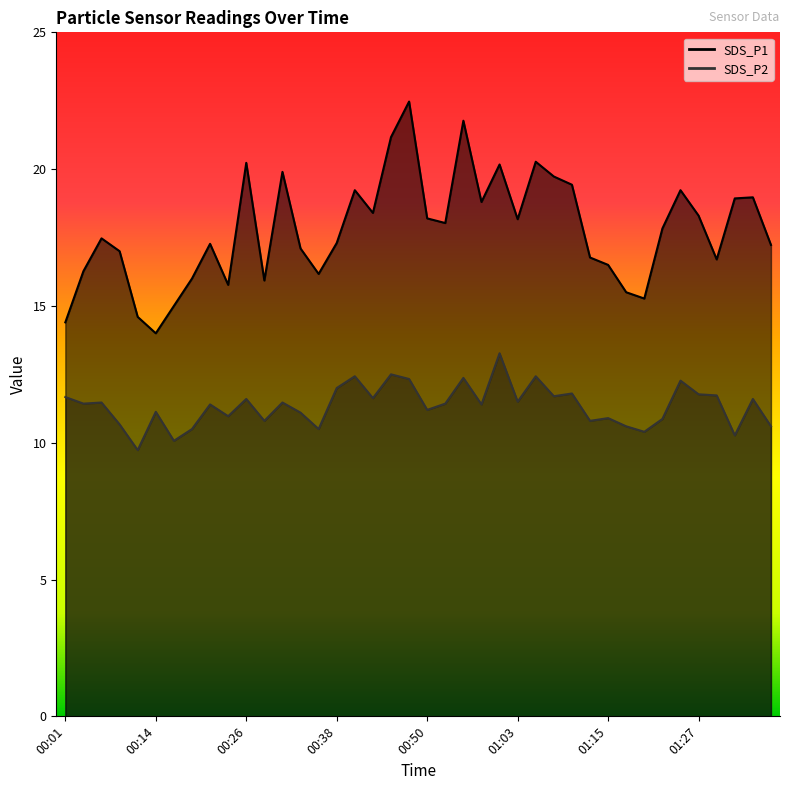

What is the difference between the highest and lowest values at 01:07?

8.0